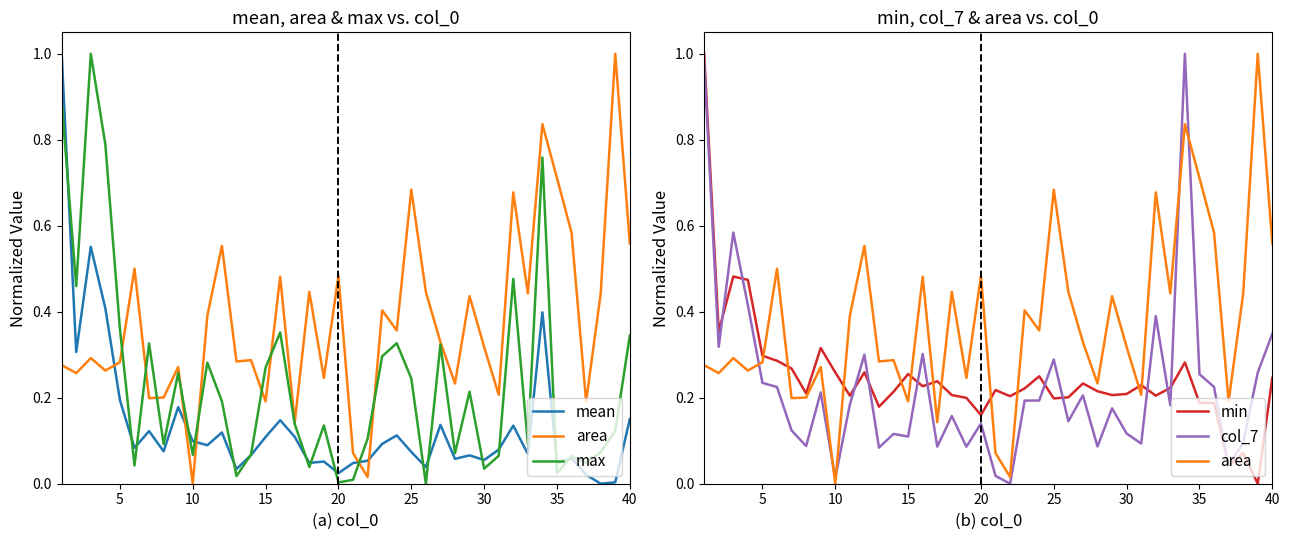

Reading right to left, extract all data points from this chart.

mean: 0.2	0.0	0.0	0.0	0.1	0.0	0.4	0.1	0.1	0.1	0.1	0.1	0.1	0.1	0.0	0.1	0.1	0.1	0.1	0.0	0.0	0.1	0.0	0.1	0.1	0.1	0.1	0.0	0.1	0.1	0.1	0.2	0.1	0.1	0.1	0.2	0.4	0.6	0.3	1.0
area: 0.6	1.0	0.4	0.2	0.6	0.7	0.8	0.4	0.7	0.2	0.3	0.4	0.2	0.3	0.4	0.7	0.4	0.4	0.0	0.1	0.5	0.2	0.4	0.1	0.5	0.2	0.3	0.3	0.6	0.4	0.0	0.3	0.2	0.2	0.5	0.3	0.3	0.3	0.3	0.3
max: 0.3	0.1	0.1	0.0	0.1	0.0	0.8	0.1	0.5	0.1	0.0	0.2	0.1	0.3	0.0	0.2	0.3	0.3	0.1	0.0	0.0	0.1	0.0	0.1	0.4	0.3	0.1	0.0	0.2	0.3	0.1	0.3	0.1	0.3	0.0	0.4	0.8	1.0	0.5	0.9
min: 0.2	0.0	0.1	0.0	0.2	0.2	0.3	0.2	0.2	0.2	0.2	0.2	0.2	0.2	0.2	0.2	0.2	0.2	0.2	0.2	0.2	0.2	0.2	0.2	0.2	0.3	0.2	0.2	0.3	0.2	0.3	0.3	0.2	0.3	0.3	0.3	0.5	0.5	0.4	1.0
col_7: 0.3	0.3	0.1	0.0	0.2	0.3	1.0	0.2	0.4	0.1	0.1	0.2	0.1	0.2	0.1	0.3	0.2	0.2	0.0	0.0	0.1	0.1	0.2	0.1	0.3	0.1	0.1	0.1	0.3	0.2	0.0	0.2	0.1	0.1	0.2	0.2	0.4	0.6	0.3	1.0